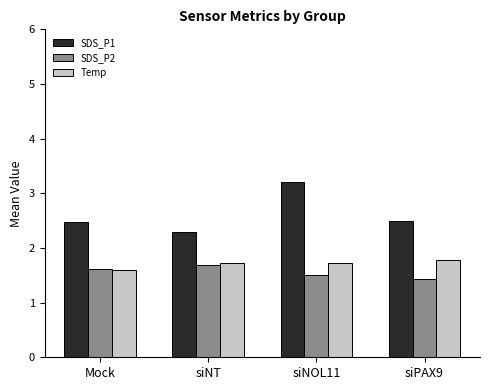

The value of SDS_P2 at siPAX9 is 1.4. True or false?

True